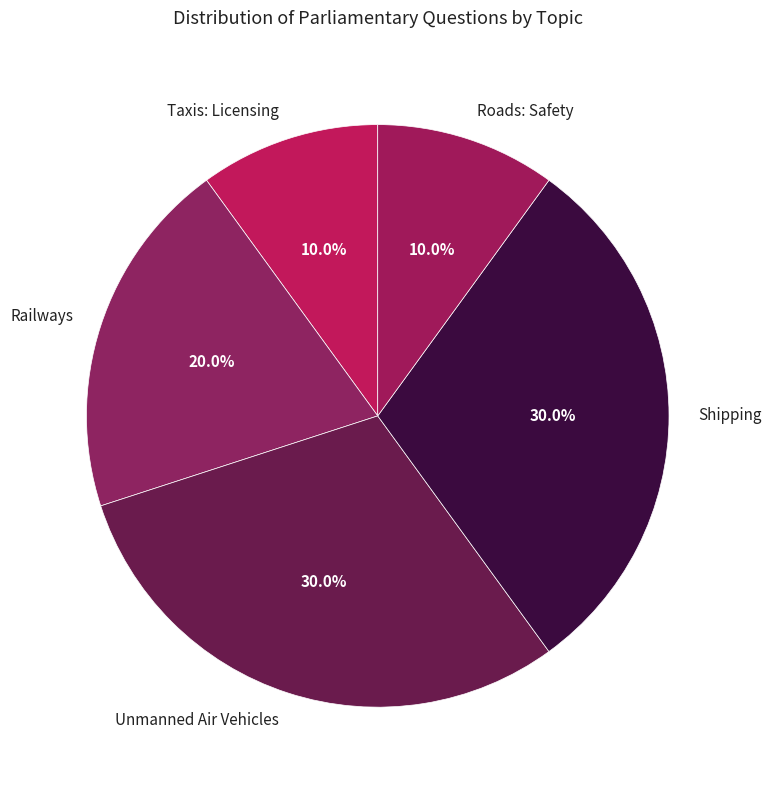

What is the total percentage of Roads: Safety and Railways?

30.0%